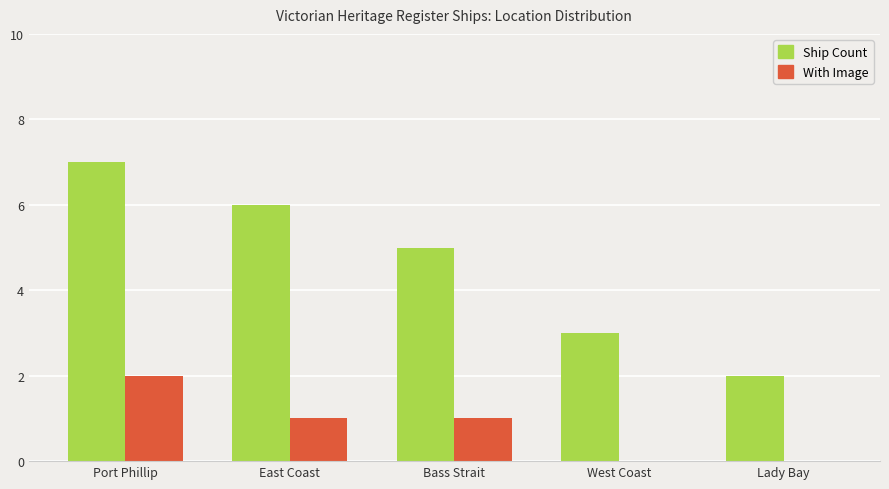

Reading left to right, transcribe all the data shown in this chart.

Ship Count: 7	6	5	3	2
With Image: 2	1	1	0	0